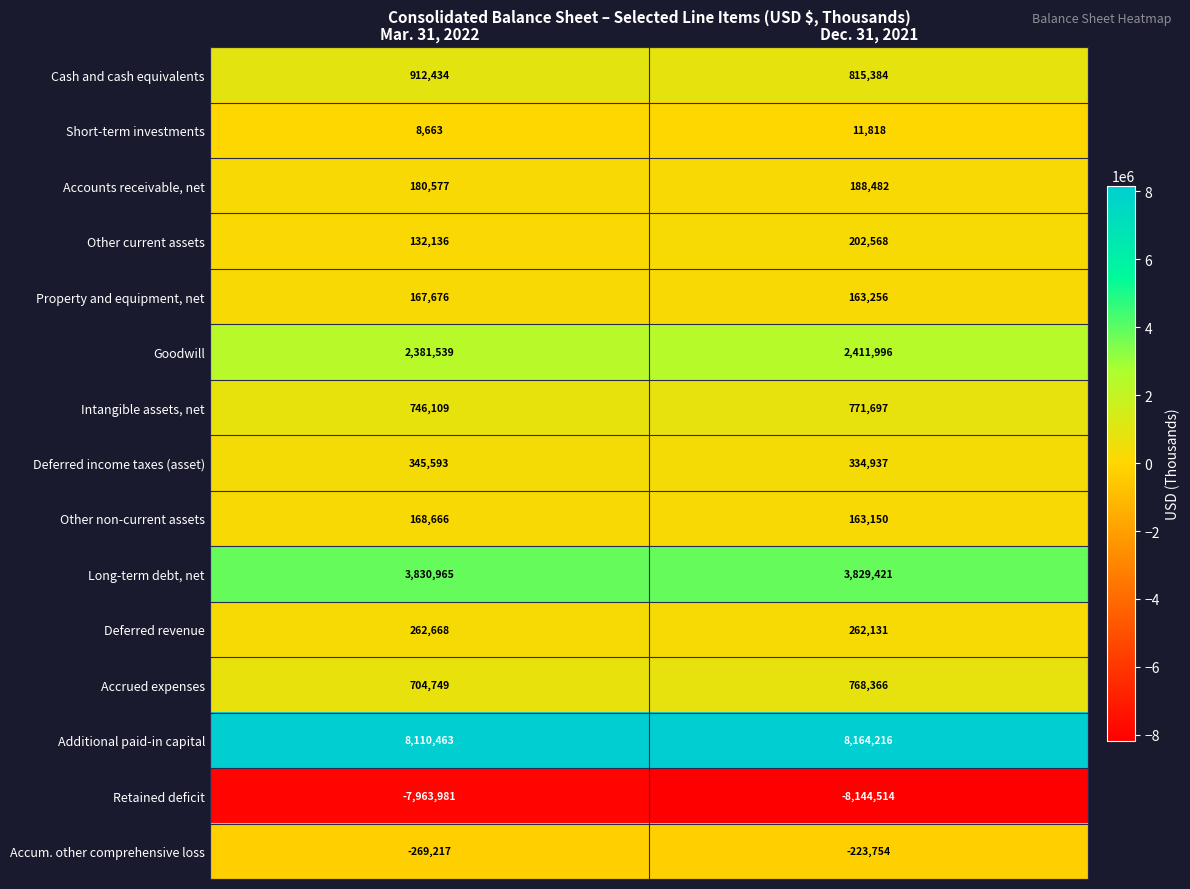

Which category has the highest value in the Cash and cash equivalents series?

Mar. 31, 2022